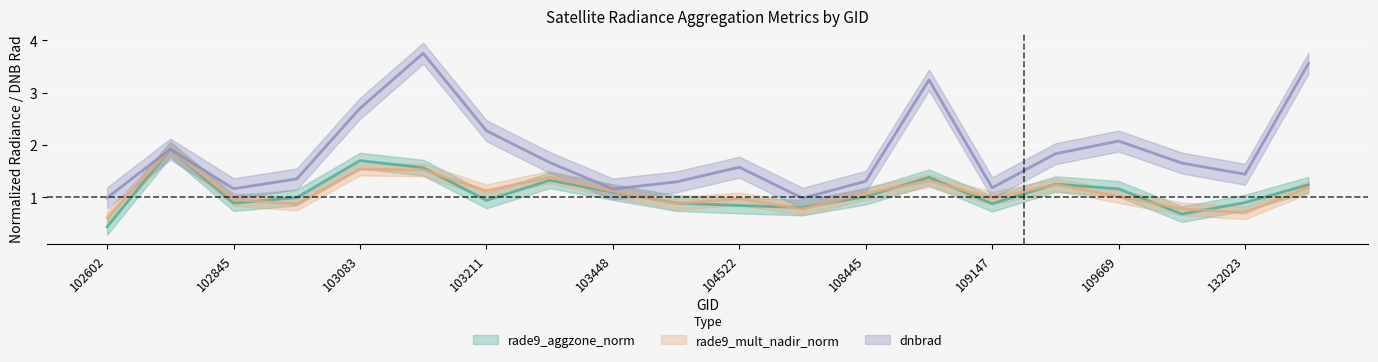

Reading left to right, list all the values displayed in this chart.

rade9_aggzone_norm: 0.4	1.9	0.9	1.0	1.7	1.6	0.9	1.3	1.1	0.9	0.8	0.8	1.0	1.4	0.9	1.3	1.2	0.7	0.9	1.2
rade9_mult_nadir_norm: 0.6	1.9	1.0	0.9	1.5	1.5	1.1	1.4	1.1	0.9	1.0	0.8	1.1	1.3	1.0	1.2	1.0	0.8	0.7	1.2
dnbrad: 1.0	1.9	1.2	1.4	2.7	3.8	2.3	1.7	1.2	1.3	1.6	1.0	1.3	3.2	1.2	1.8	2.1	1.7	1.4	3.6